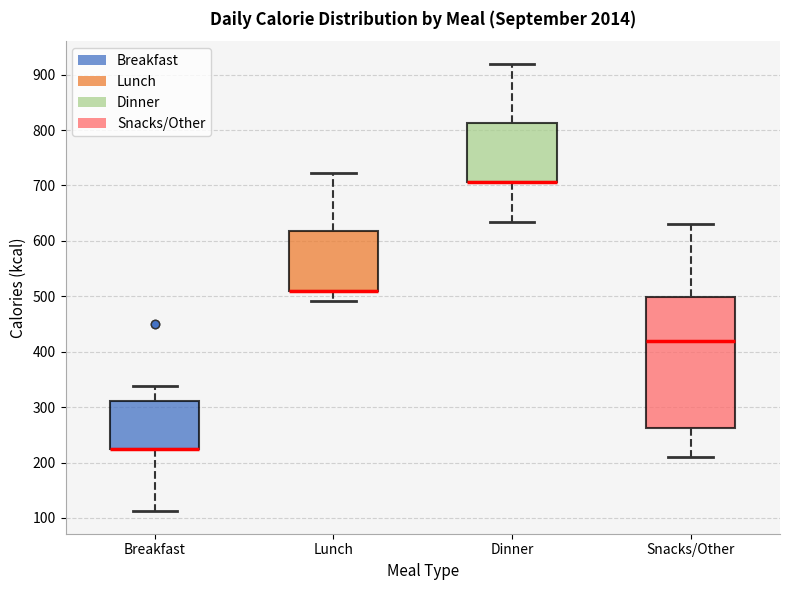

Where is the upper edge of the box for Dinner on the y-axis? The values are not printed on the chart, so give them approximately, as read against the axis.

810